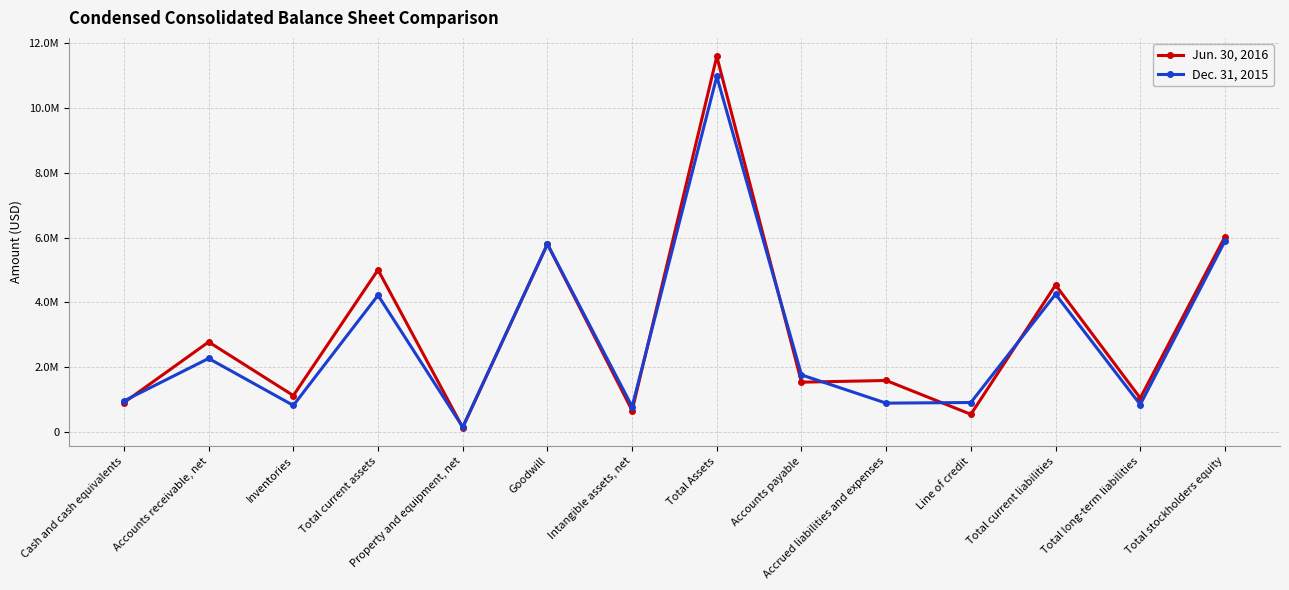

Count the number of data series in this chart.

2